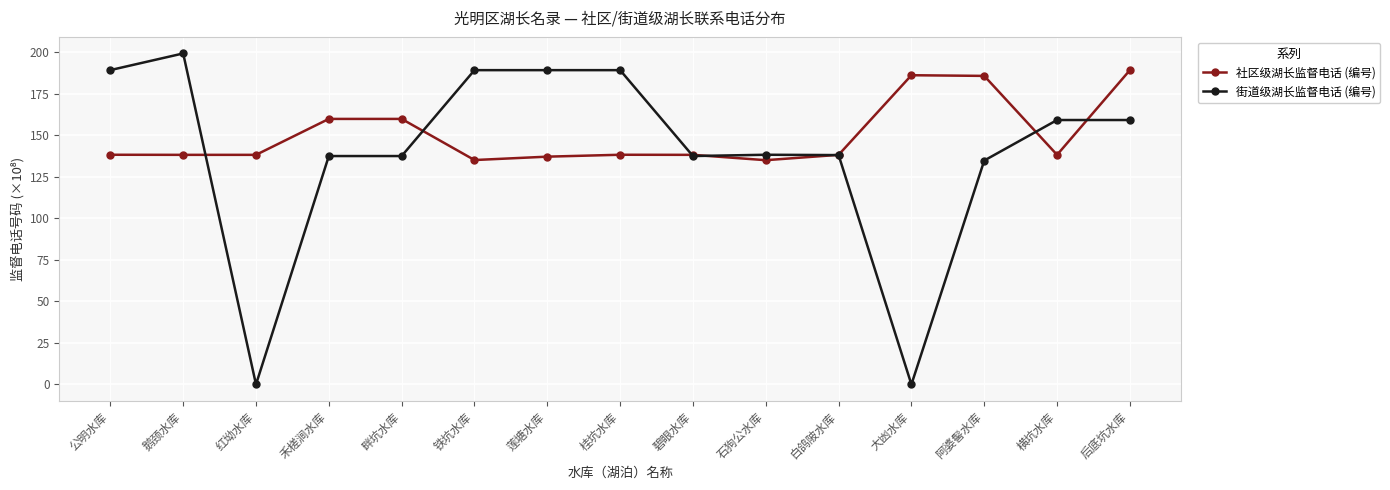

What is the maximum value shown in the chart?

199.3